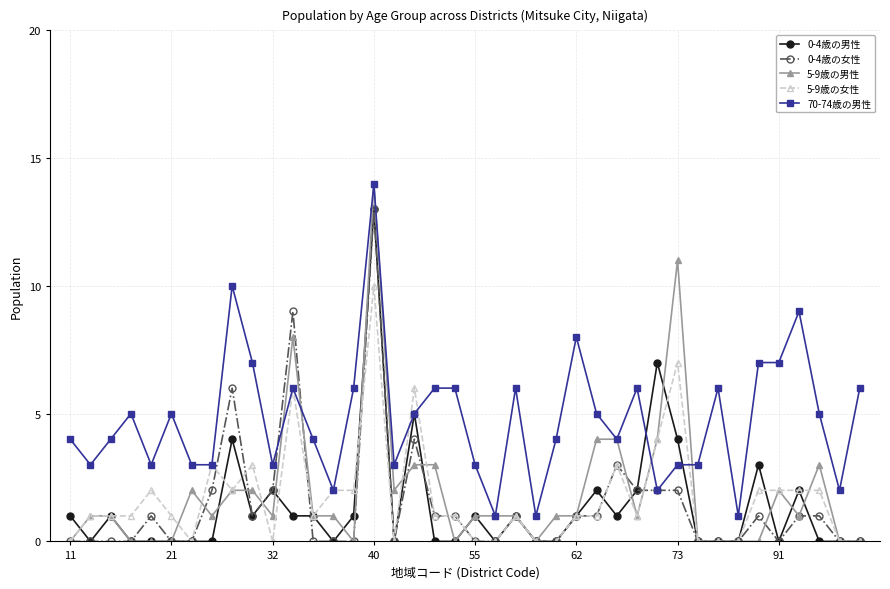

What is the greatest value displayed?

14